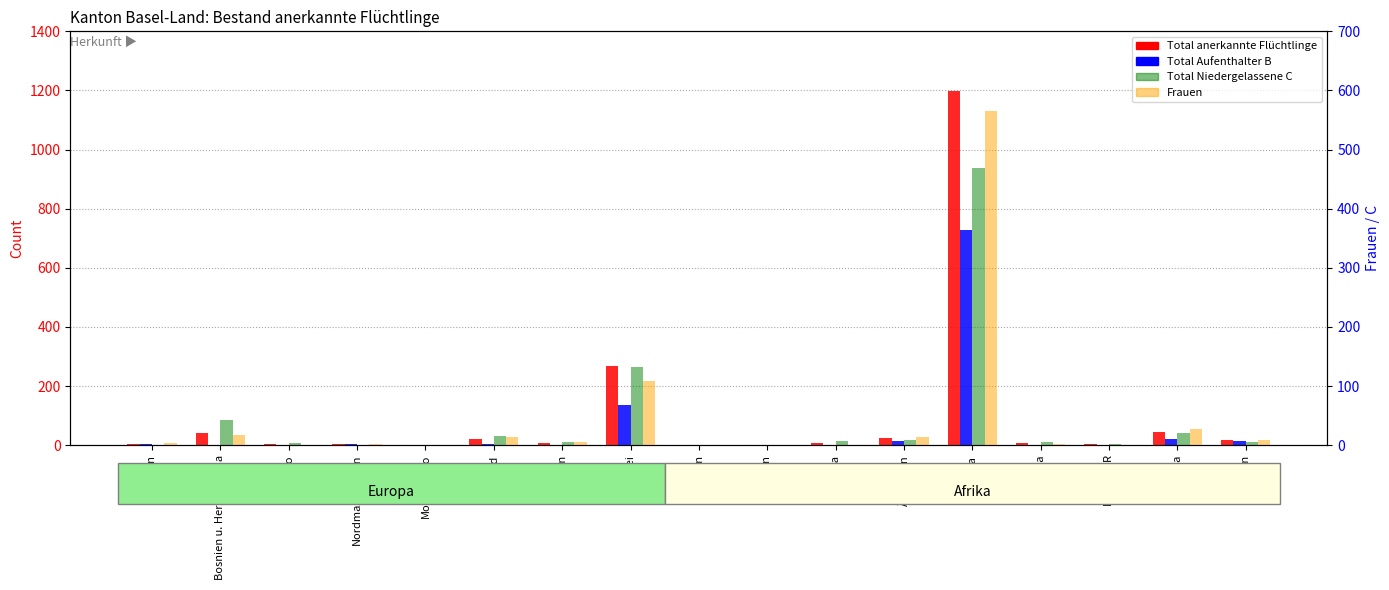

What is the sum of the Total Frauen values at Serbien and Eritrea?

570